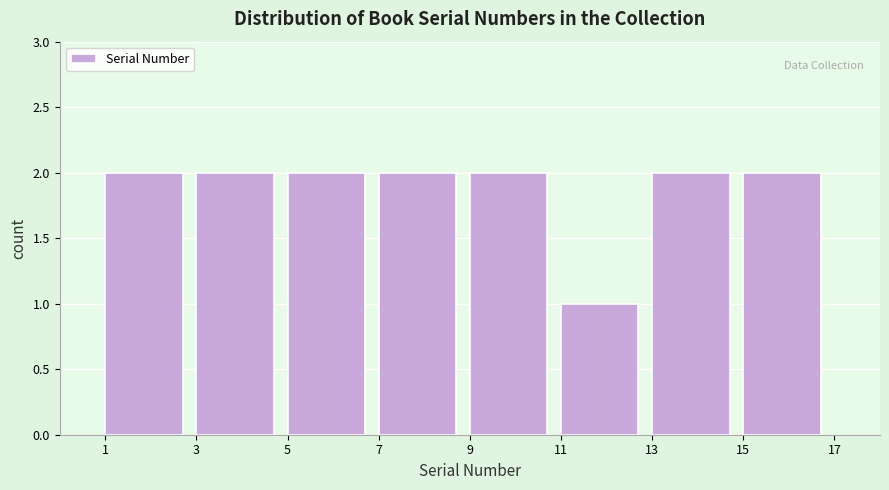

Reading left to right, list every bar in this chart as the range it spans on the x-axis followed by its height. The values are not printed on the chart, so give them approximately, as read against the axis.

1 to 3: 2
3 to 5: 2
5 to 7: 2
7 to 9: 2
9 to 11: 2
11 to 13: 1
13 to 15: 2
15 to 17: 2